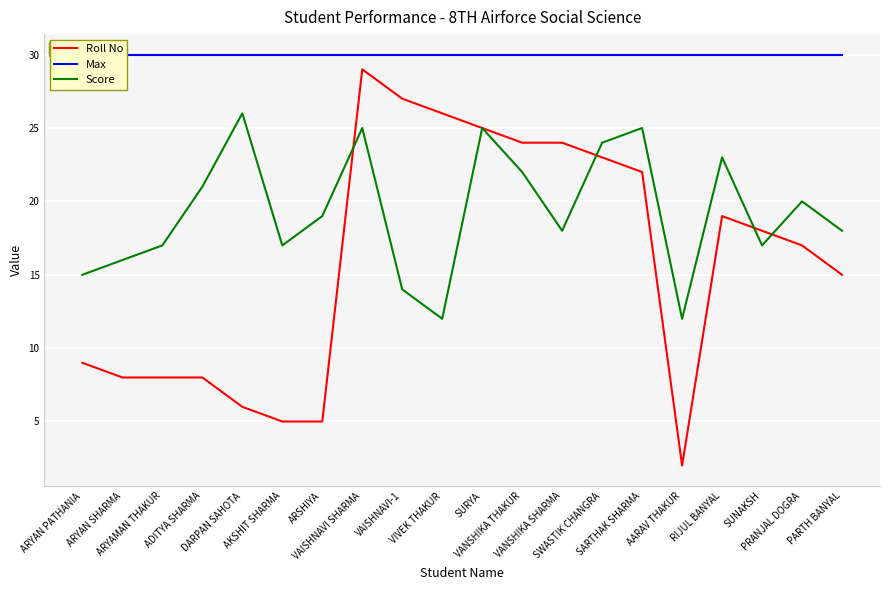

What is the spread (max minus min) of values at ARYAN PATHANIA?

21